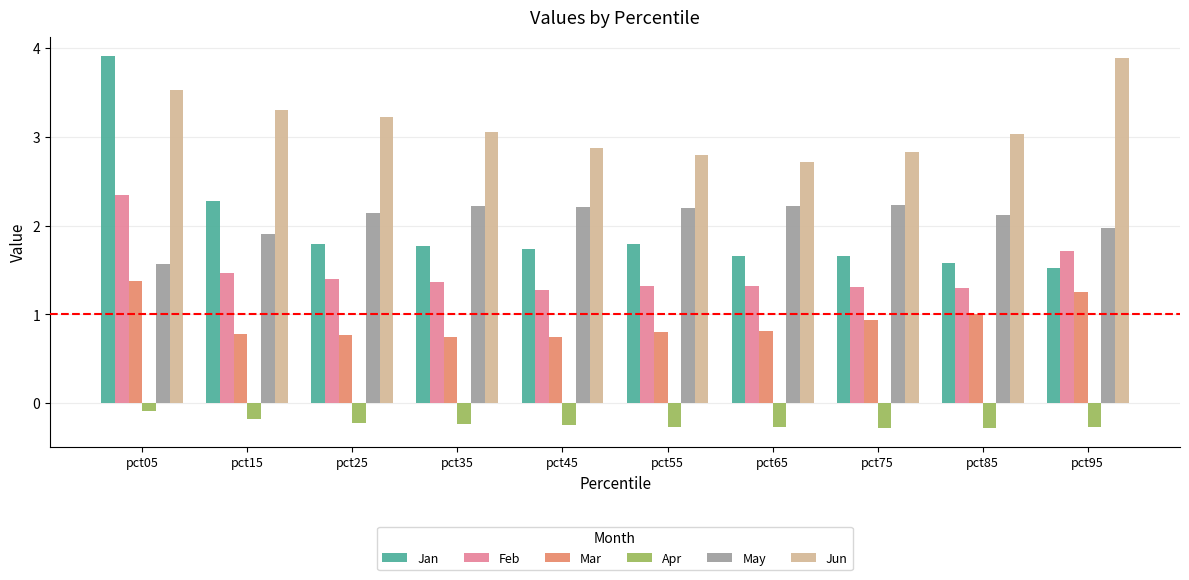

At pct55, list the series in order from largest to smallest.

Jun, May, Jan, Feb, Mar, Apr